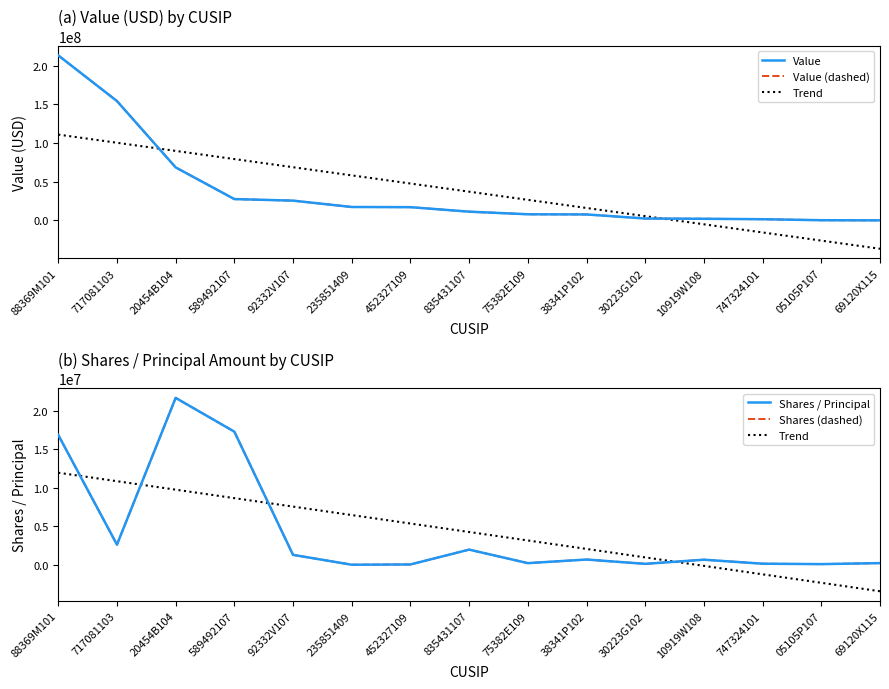

How many positive values does the Trend series have?

11